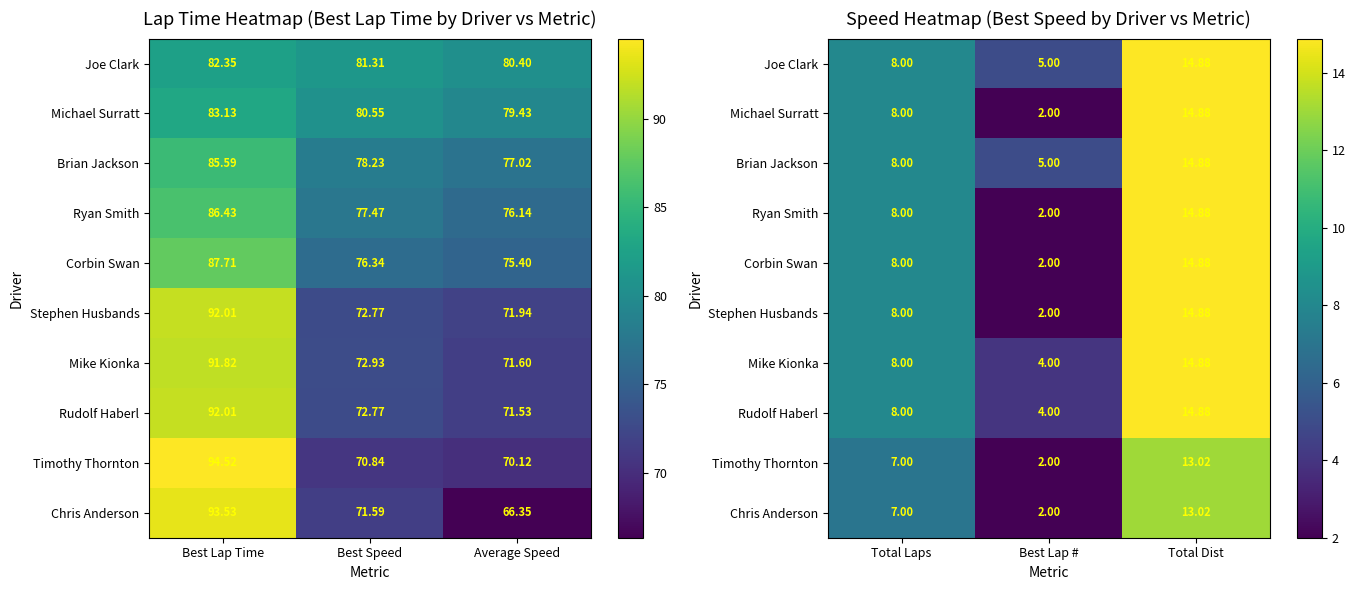

What is the sum of all Ryan Smith values?

24.9